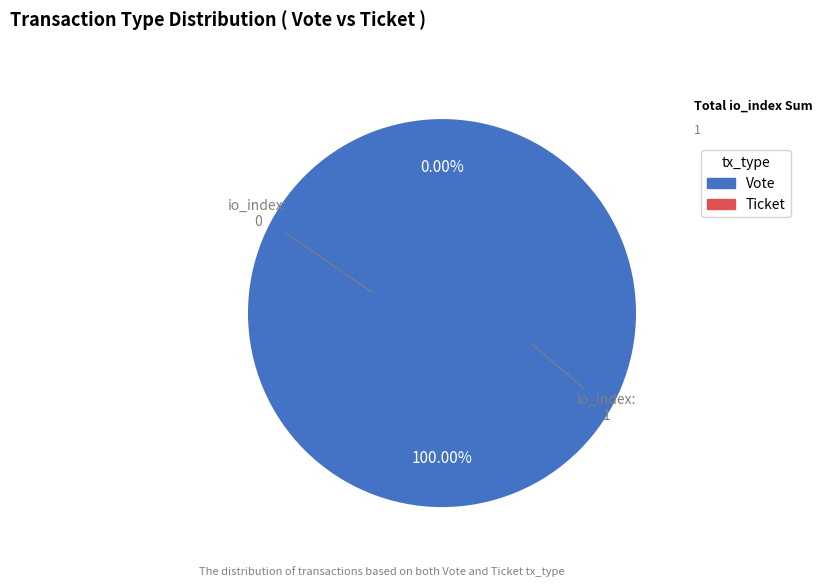

Which category accounts for the majority?

Vote